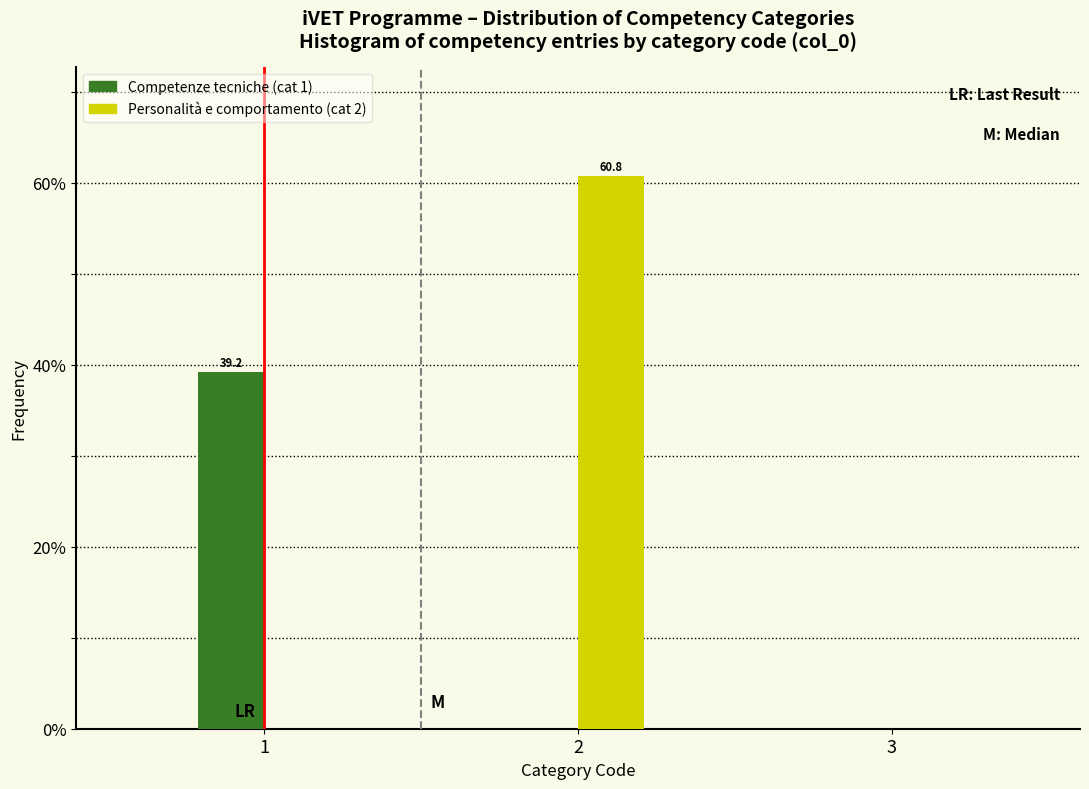

Reading right to left, extract all data points from this chart.

Competenze tecniche (cat 1): 3=0.0	2=0.0	1=39.2
Personalità e comportamento (cat 2): 3=0.0	2=60.8	1=0.0